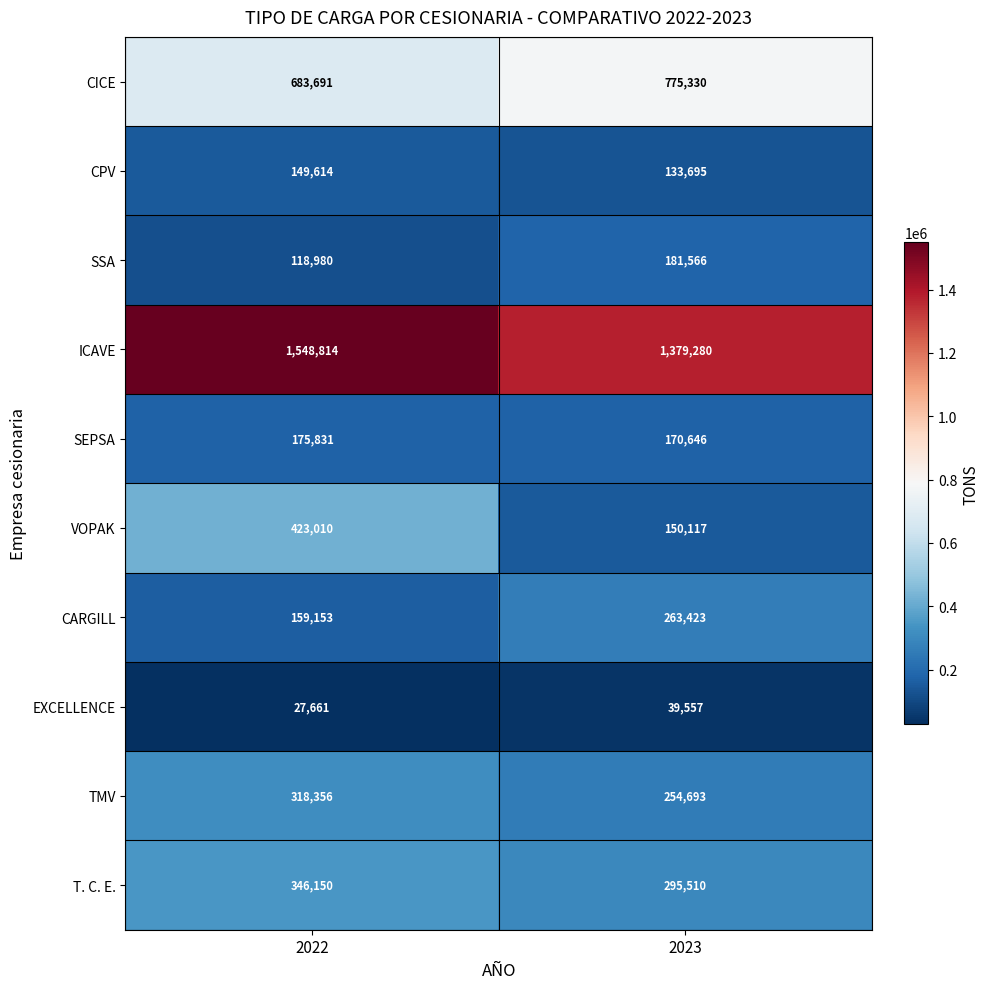

How many distinct data groups are displayed?

10